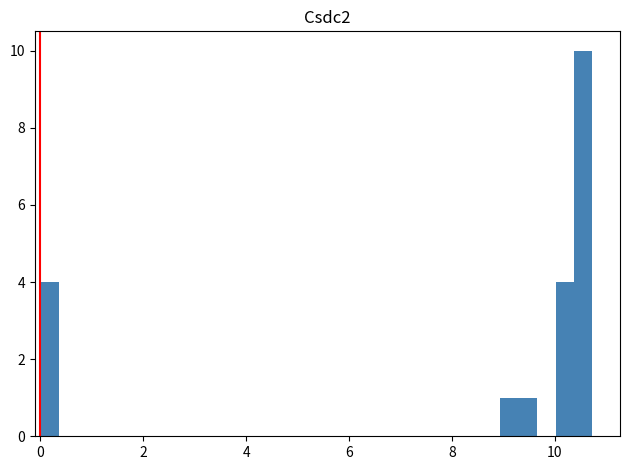

Read against the x-axis, roughly where is the centre of the tallest bar?

10.6